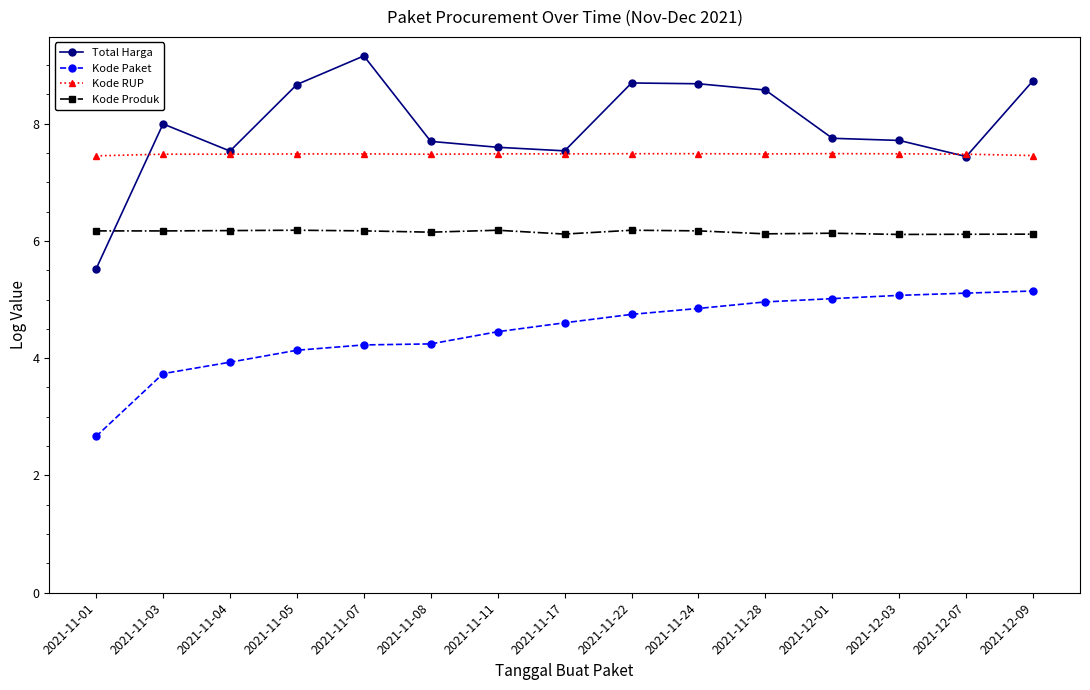

Which series has the largest total across all categories?

Total Harga